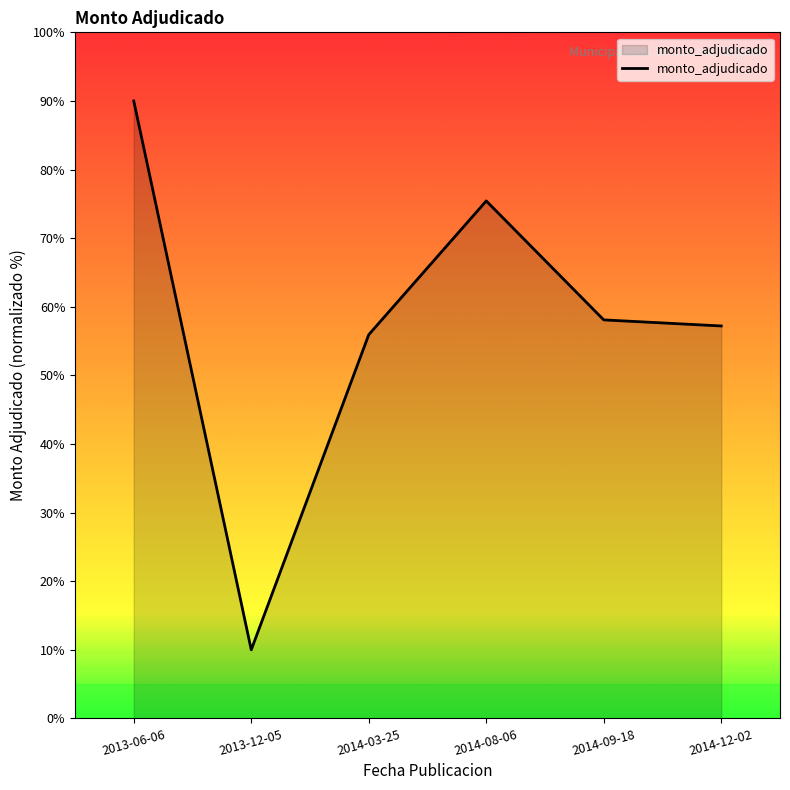

How many distinct data groups are displayed?

1